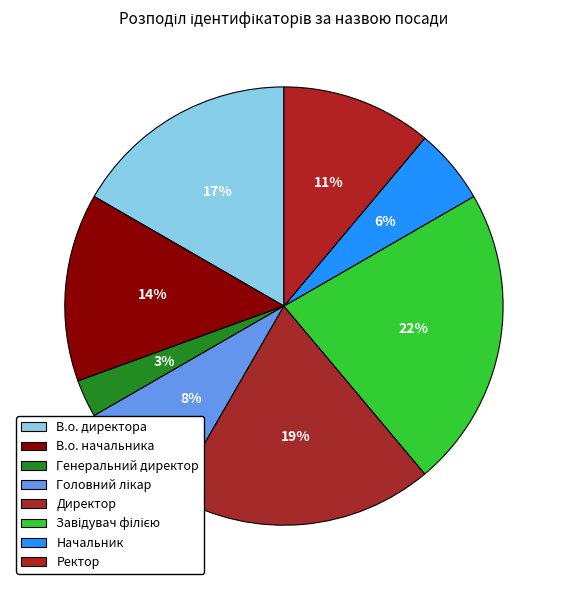

How many segments does this pie chart have?

8